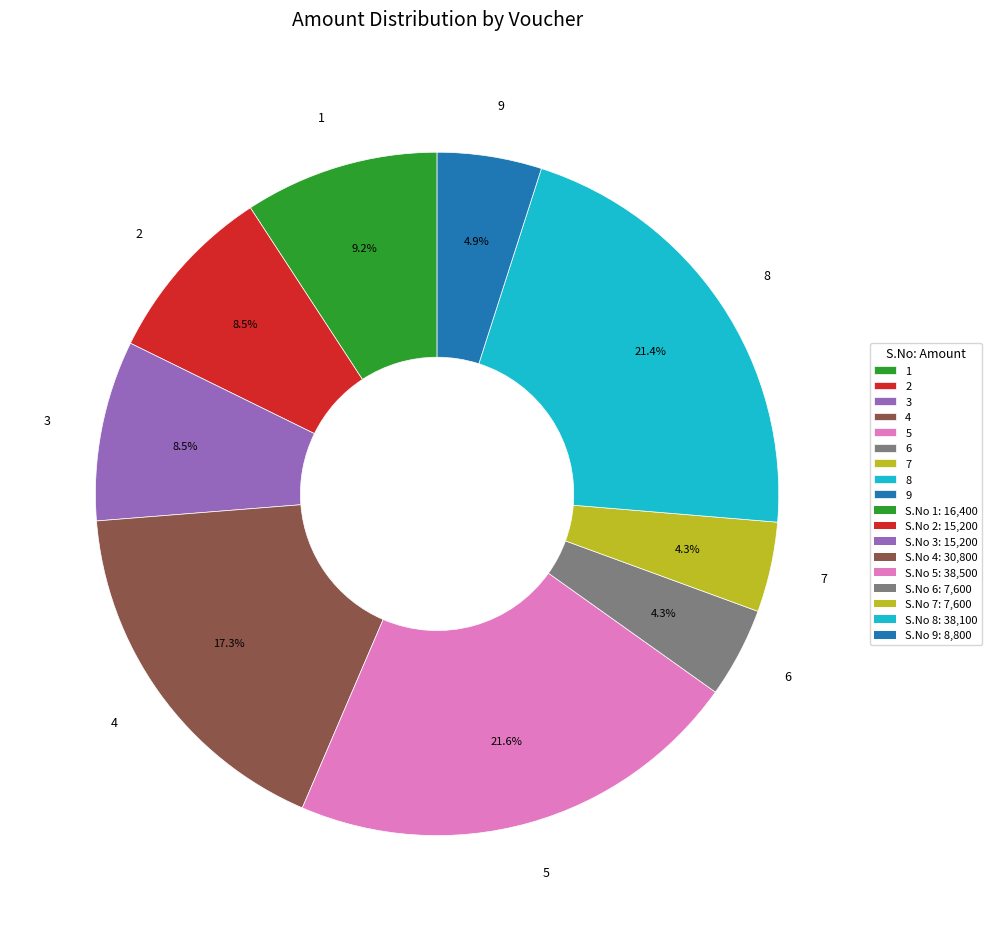

How much of the chart is everything except 4?

82.7%